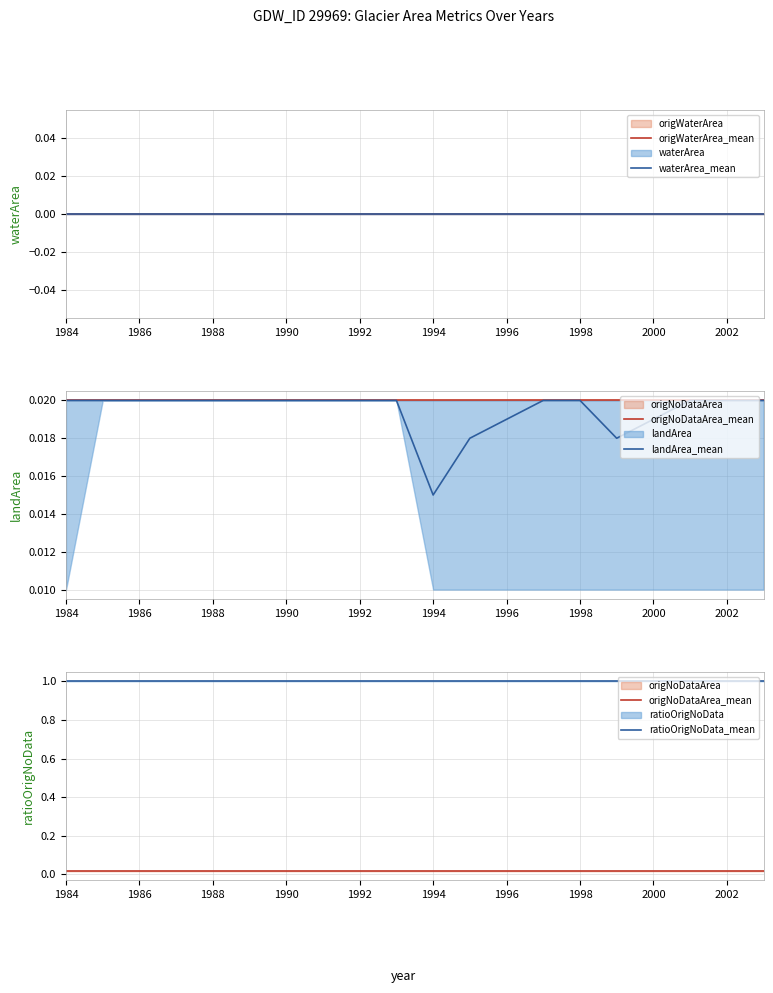

At how many categories does at least one series exceed 0?

20